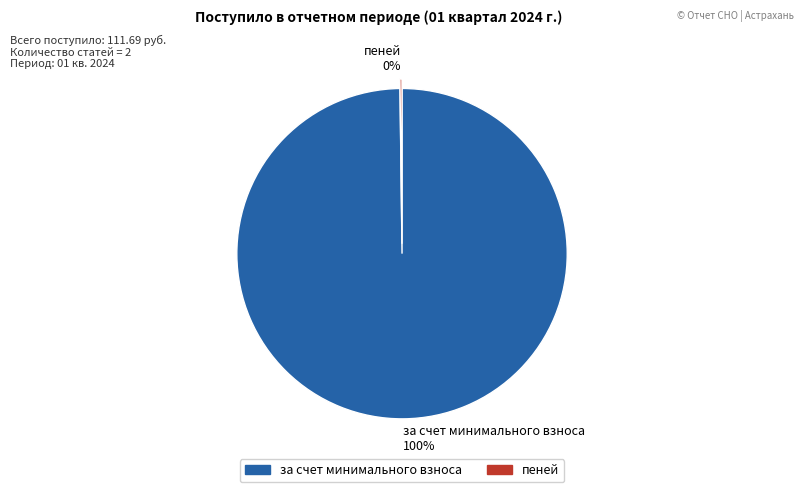

What percentage is the за счет минимального взноса 100% slice, to the nearest percent?

100%